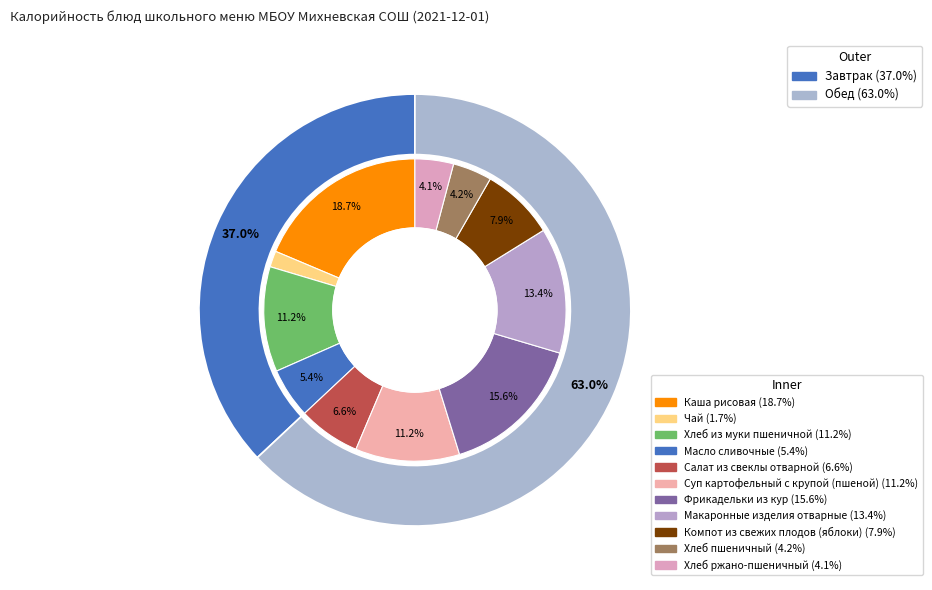

Combined, do Суп картофельный с крупой (пшеной) and Фрикадельки из кур account for over 50%?

No